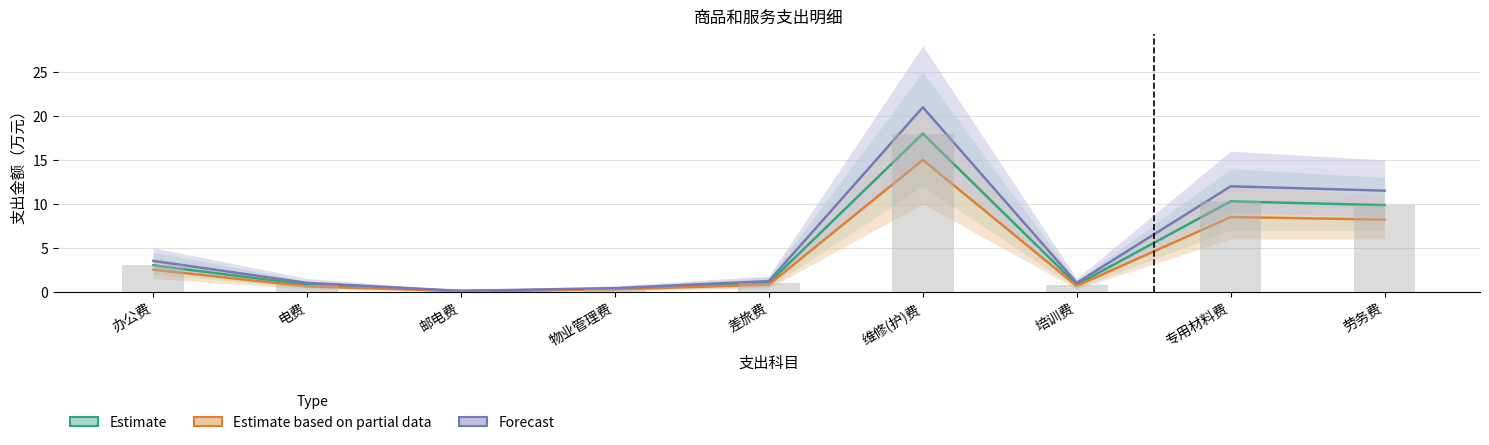

Rank the series at 邮电费 from highest to lowest value.

Forecast, Estimate, Estimate based on partial data